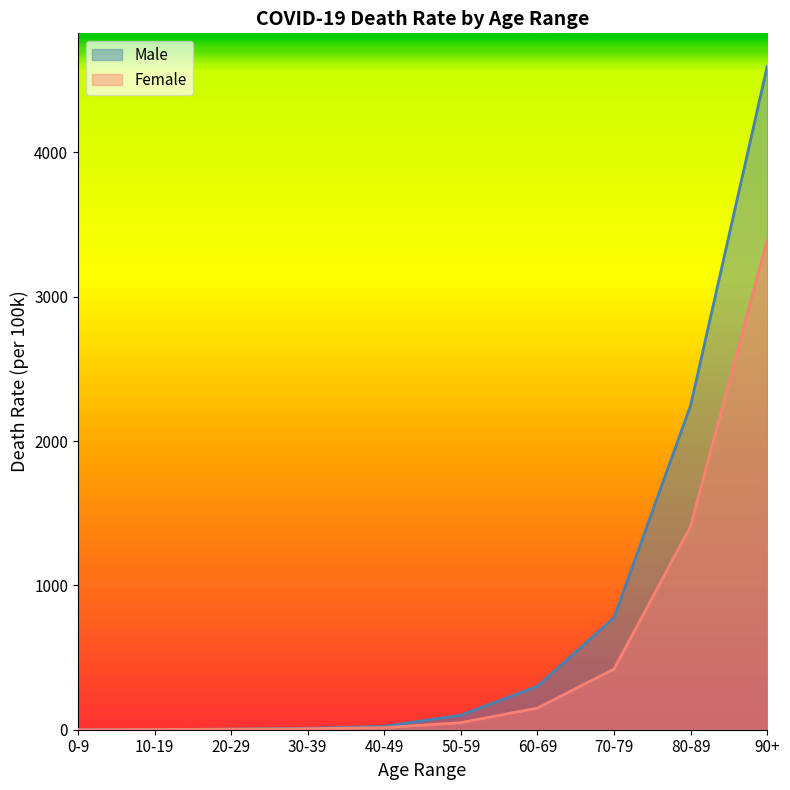

What is the value of the Female point at the 8th from the left?

420.2